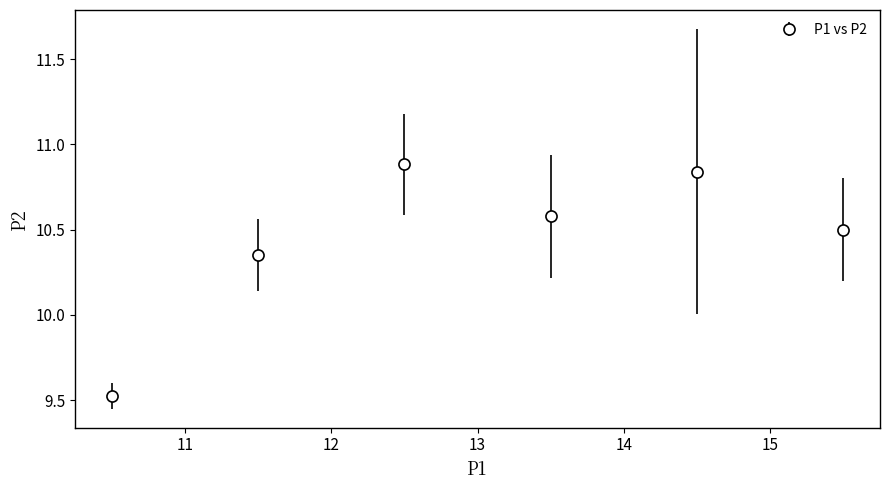

What is the difference between the second highest and second lowest values?

0.5